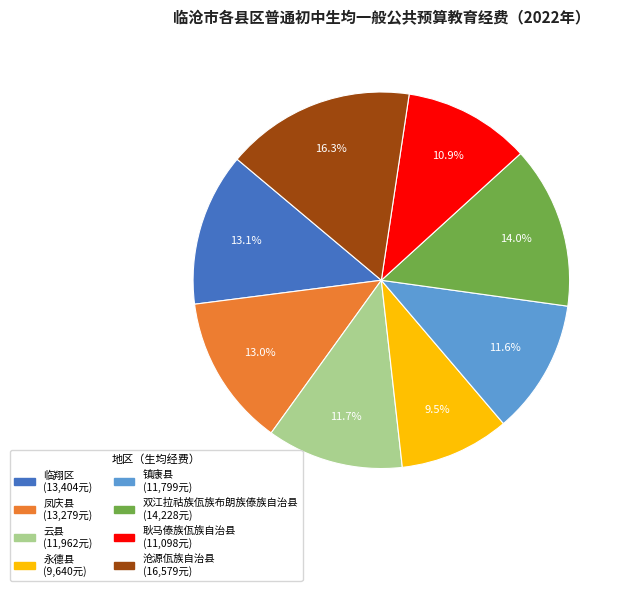

Which category has the biggest portion of the pie?

沧源佤族自治县